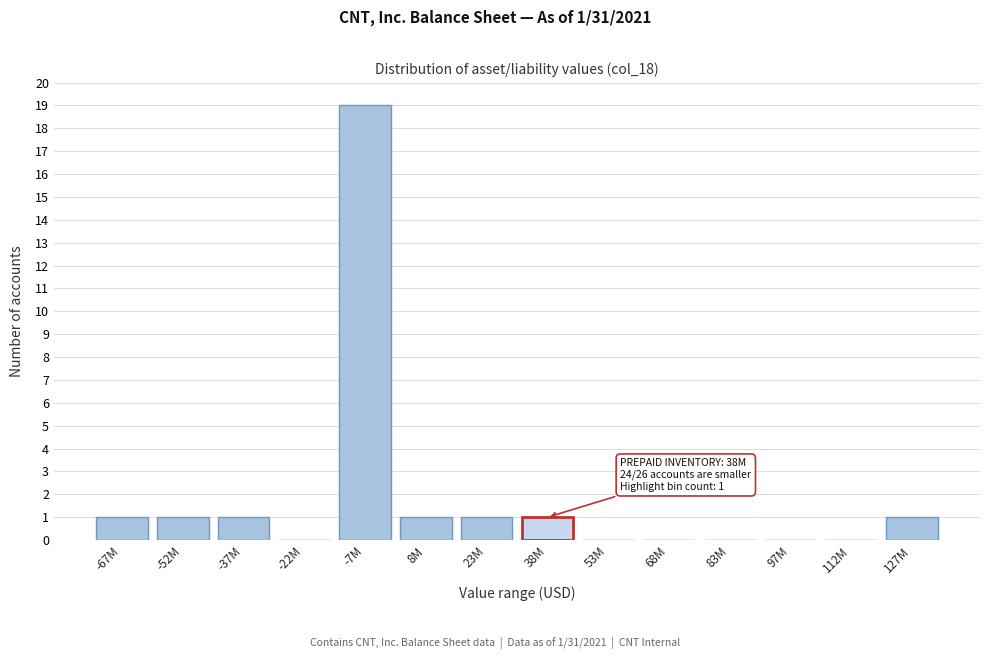

Reading right to left, what are all the values shown in this chart?

127M=1	112M=0	97M=0	83M=0	68M=0	53M=0	38M=1	23M=1	8M=1	-7M=19	-22M=0	-37M=1	-52M=1	-67M=1